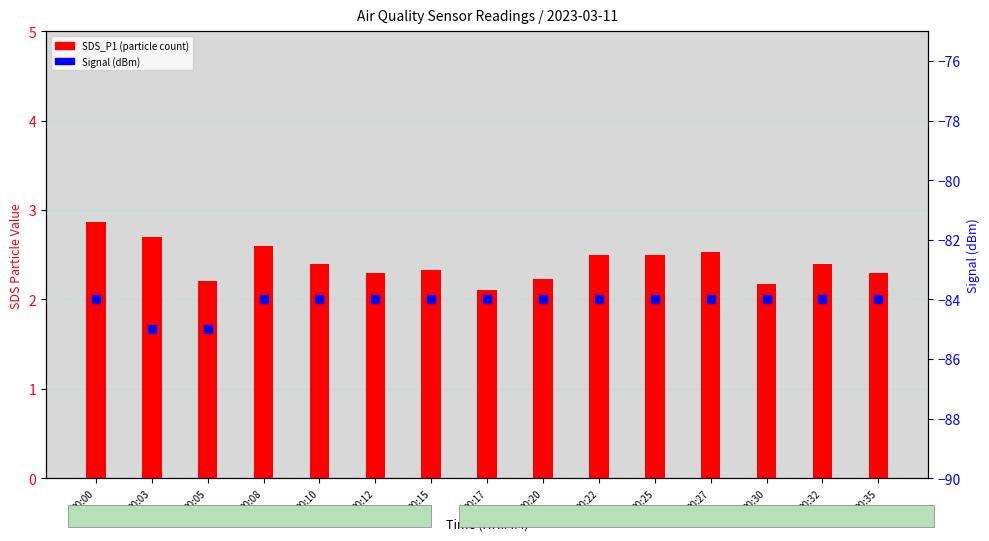

Which series has the largest total across all categories?

SDS_P1